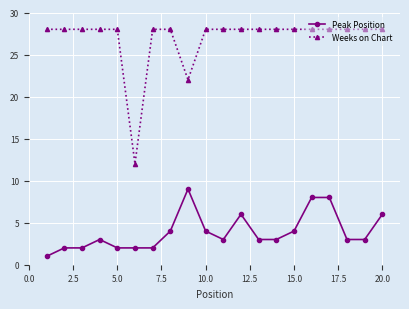

How many series are shown in this chart?

2